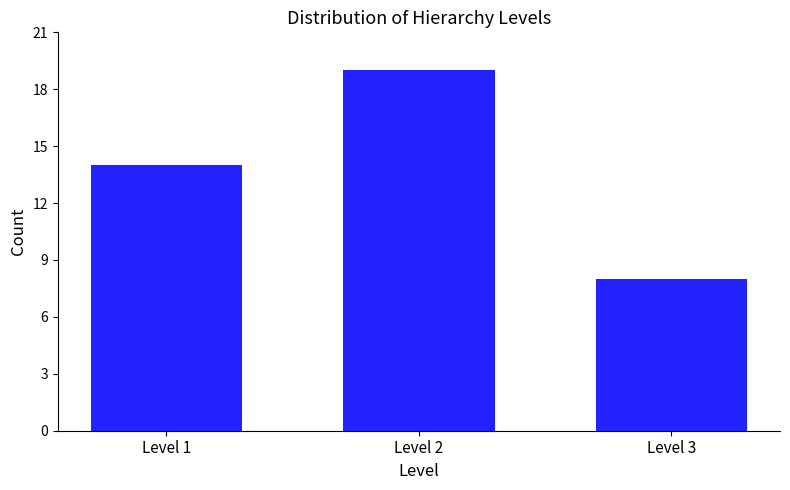

Reading right to left, transcribe all the data shown in this chart.

8	19	14